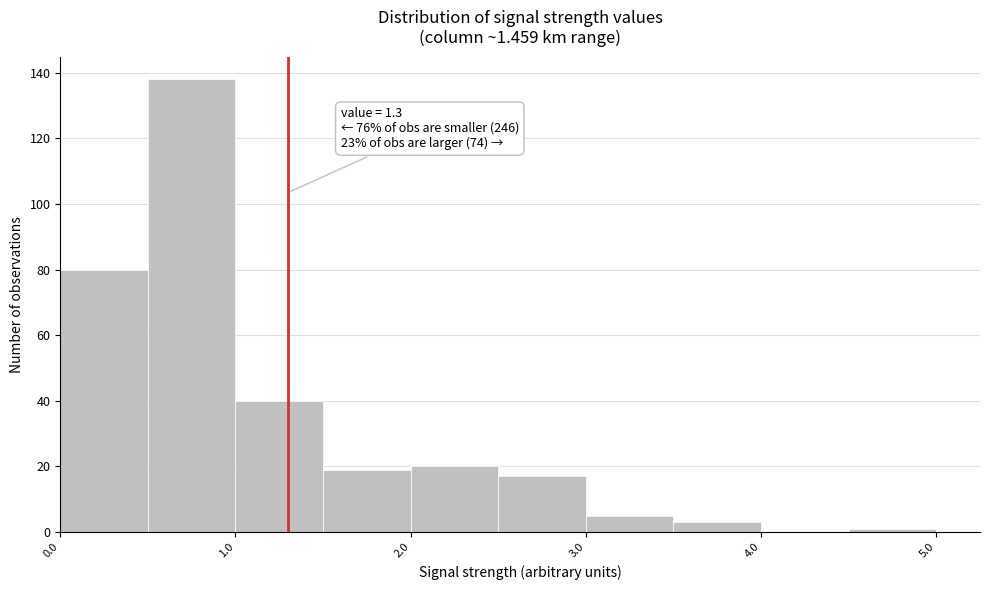

Over which range of the x-axis is the bar tallest?

0.5 to 1.0